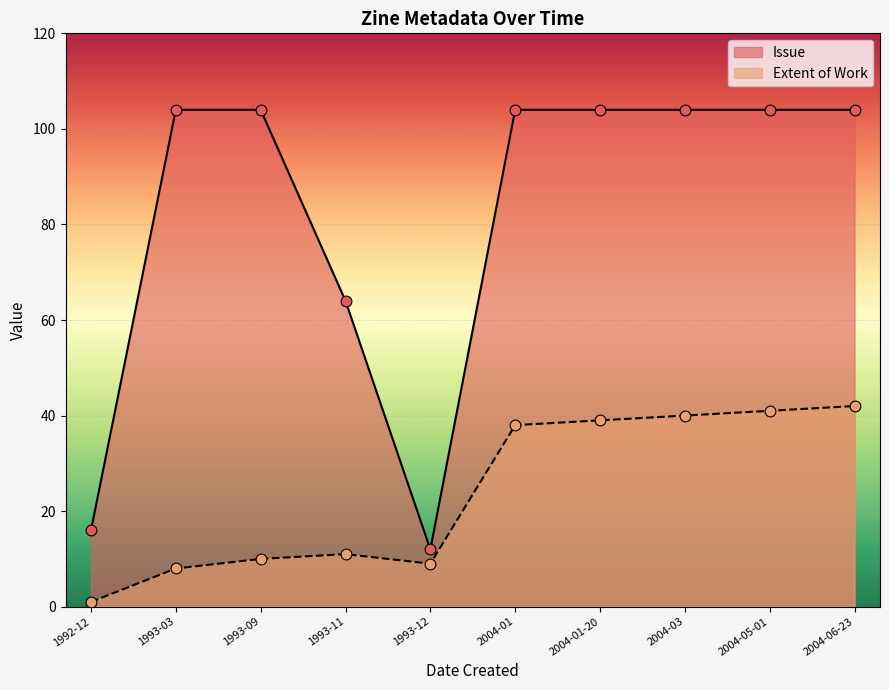

Which series has the largest total across all categories?

Issue